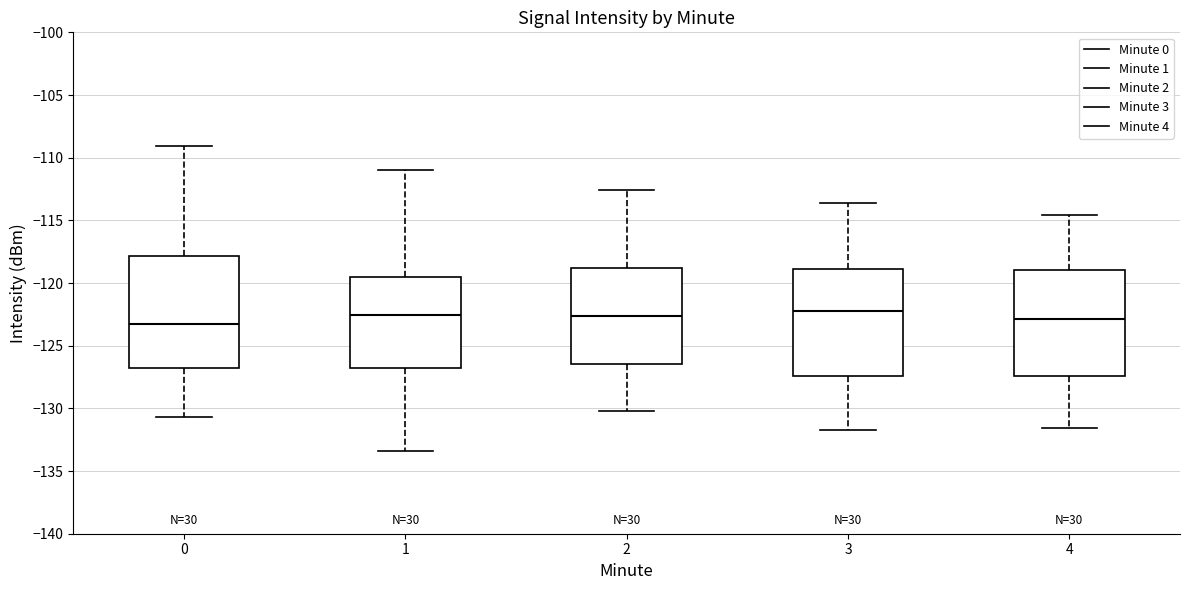

Reading left to right, transcribe this box plot: for each box, give where its median line is, the range the box spans, and where its two whiskers end, as read against the y-axis. The values are not printed on the chart, so give them approximately, as read against the axis.

0: median -123.5, box -127.0 to -118.0, whiskers -130.5 to -109.0
1: median -122.5, box -127.0 to -119.5, whiskers -133.5 to -111.0
2: median -122.5, box -126.5 to -119.0, whiskers -130.0 to -112.5
3: median -122.0, box -127.5 to -119.0, whiskers -131.5 to -113.5
4: median -123.0, box -127.5 to -119.0, whiskers -131.5 to -114.5